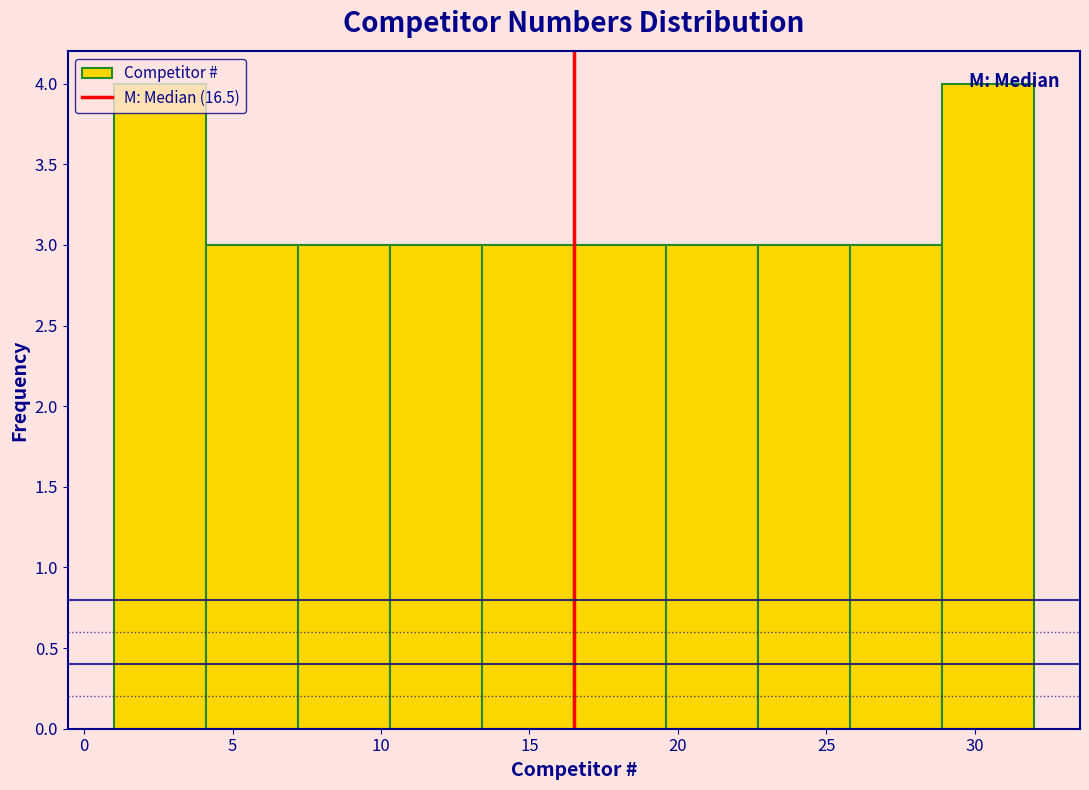

Reading left to right, transcribe this chart: for each bar, give the range it covers on the x-axis and its height. Neither the bar edges nor the heights are printed on the chart, so give them approximately, as read against the axes.

1.0 to 4.1: 4
4.1 to 7.2: 3
7.2 to 10.3: 3
10.3 to 13.4: 3
13.4 to 16.5: 3
16.5 to 19.6: 3
19.6 to 22.7: 3
22.7 to 25.8: 3
25.8 to 28.9: 3
28.9 to 32.0: 4